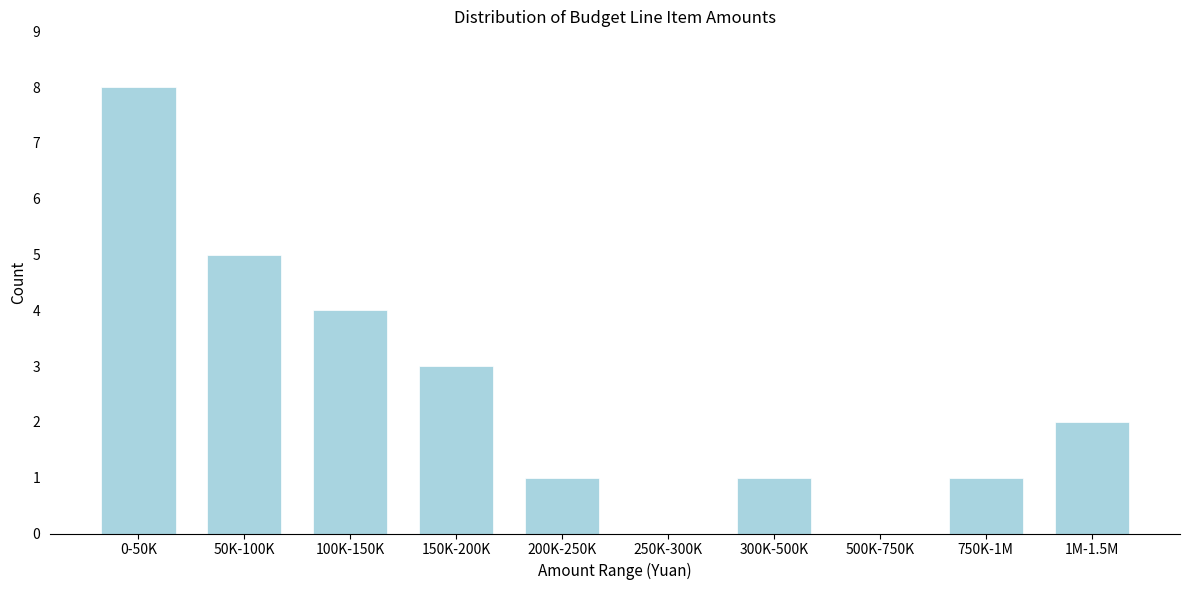

What is the change in value from 300K-500K to 1M-1.5M?

+1